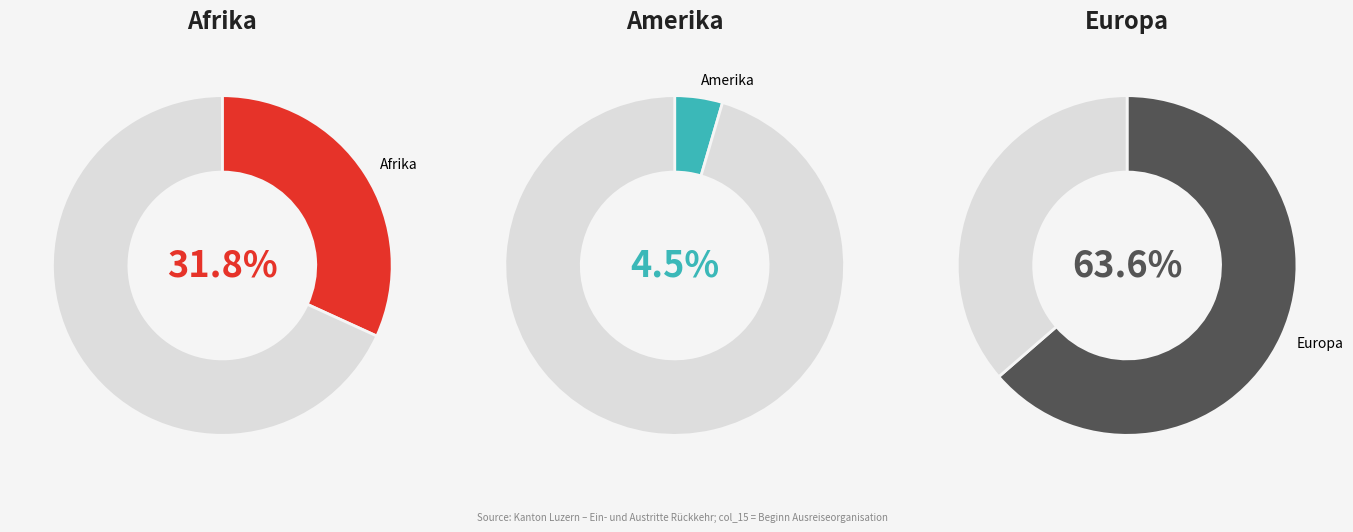

The Amerika slice represents 5% of the pie. True or false?

True